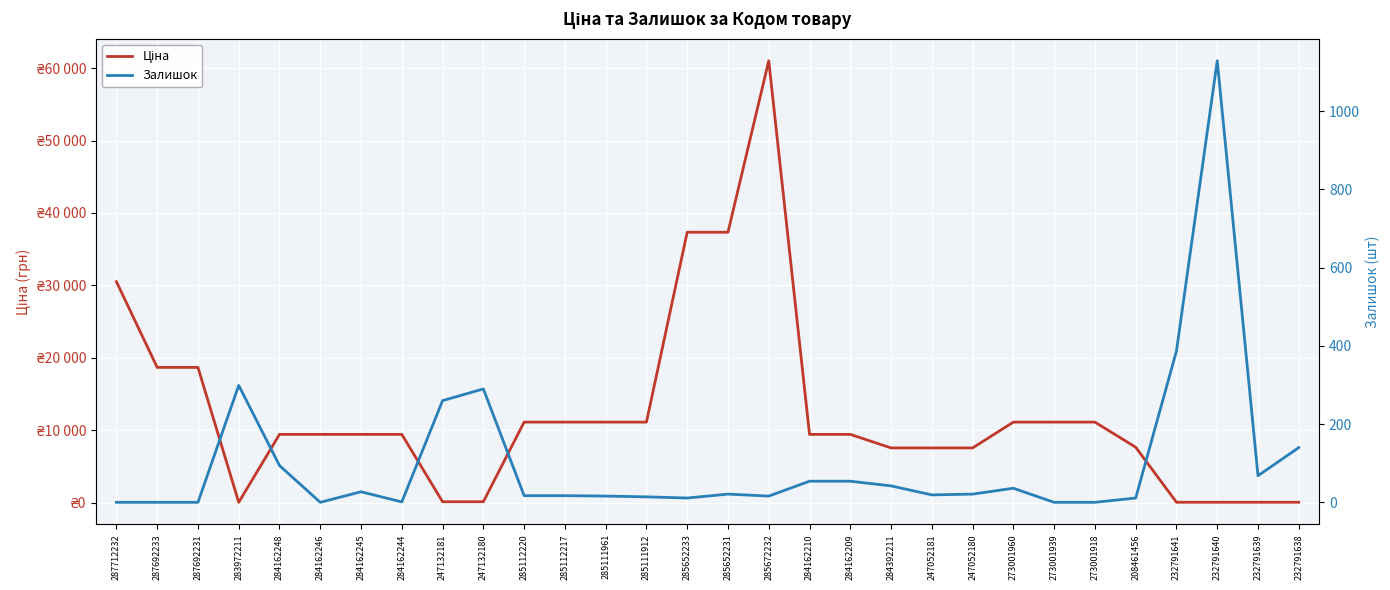

What are all the series names shown in the legend?

Ціна, Залишок